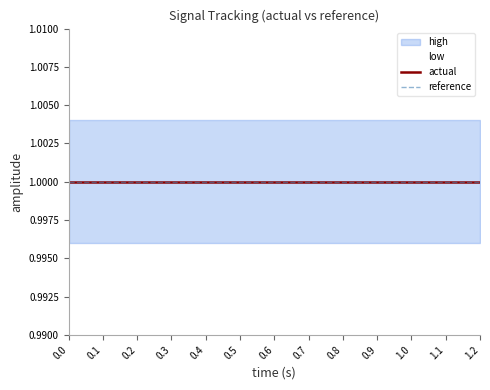

What are all the series names shown in the legend?

high, low, actual, reference